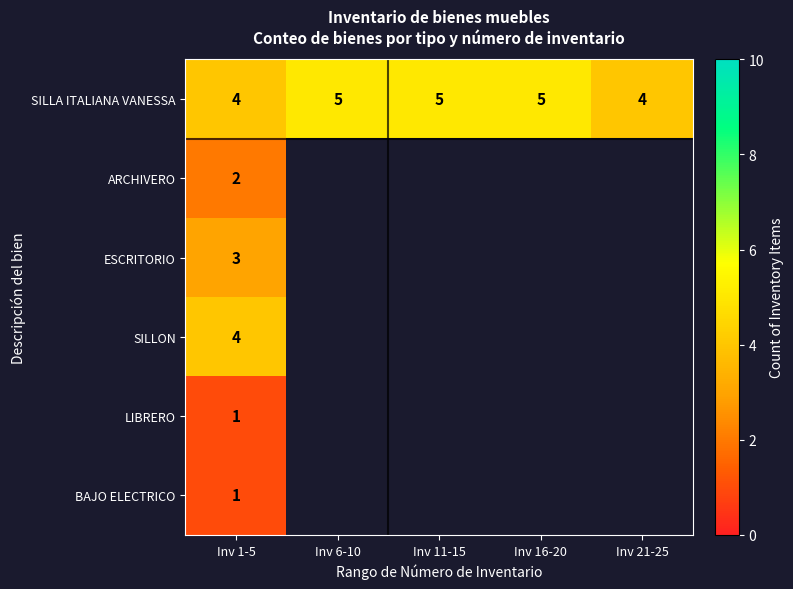

How many categories are shown in the chart?

5